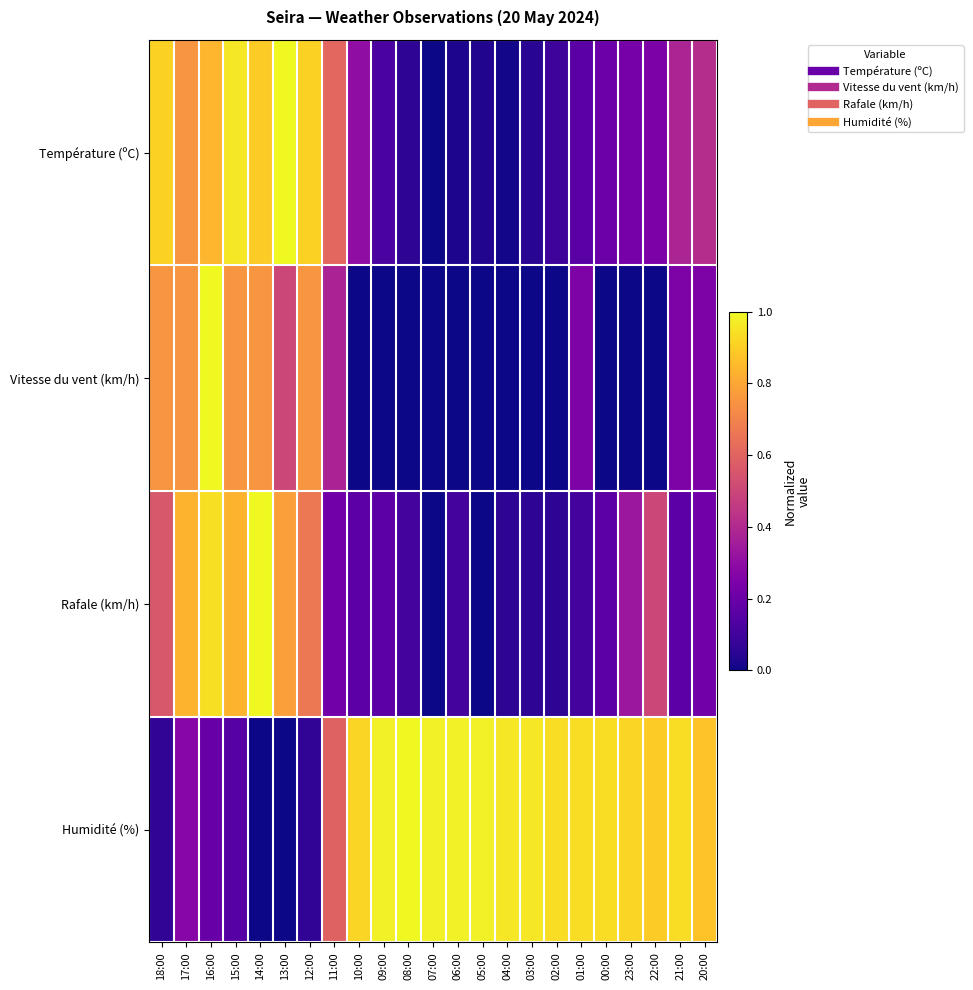

Which has a higher value, 12:00 or 15:00?

15:00